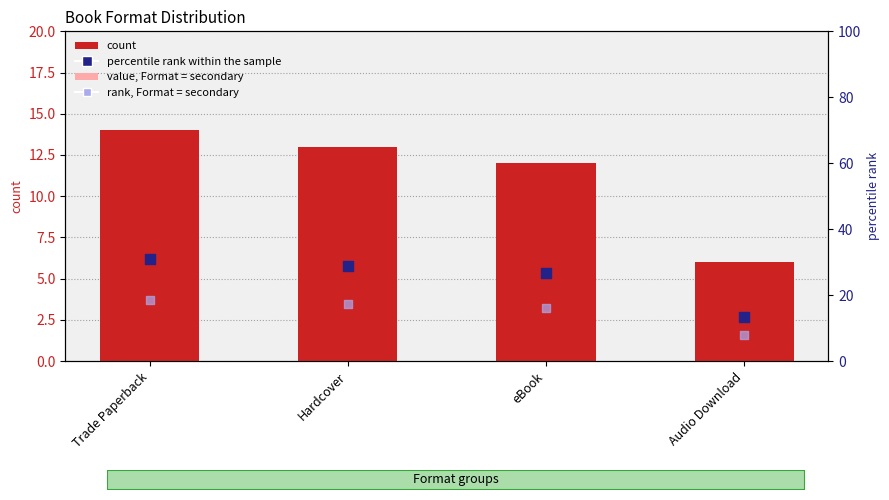

Which series reaches the minimum Y coordinate?

value, Format = secondary